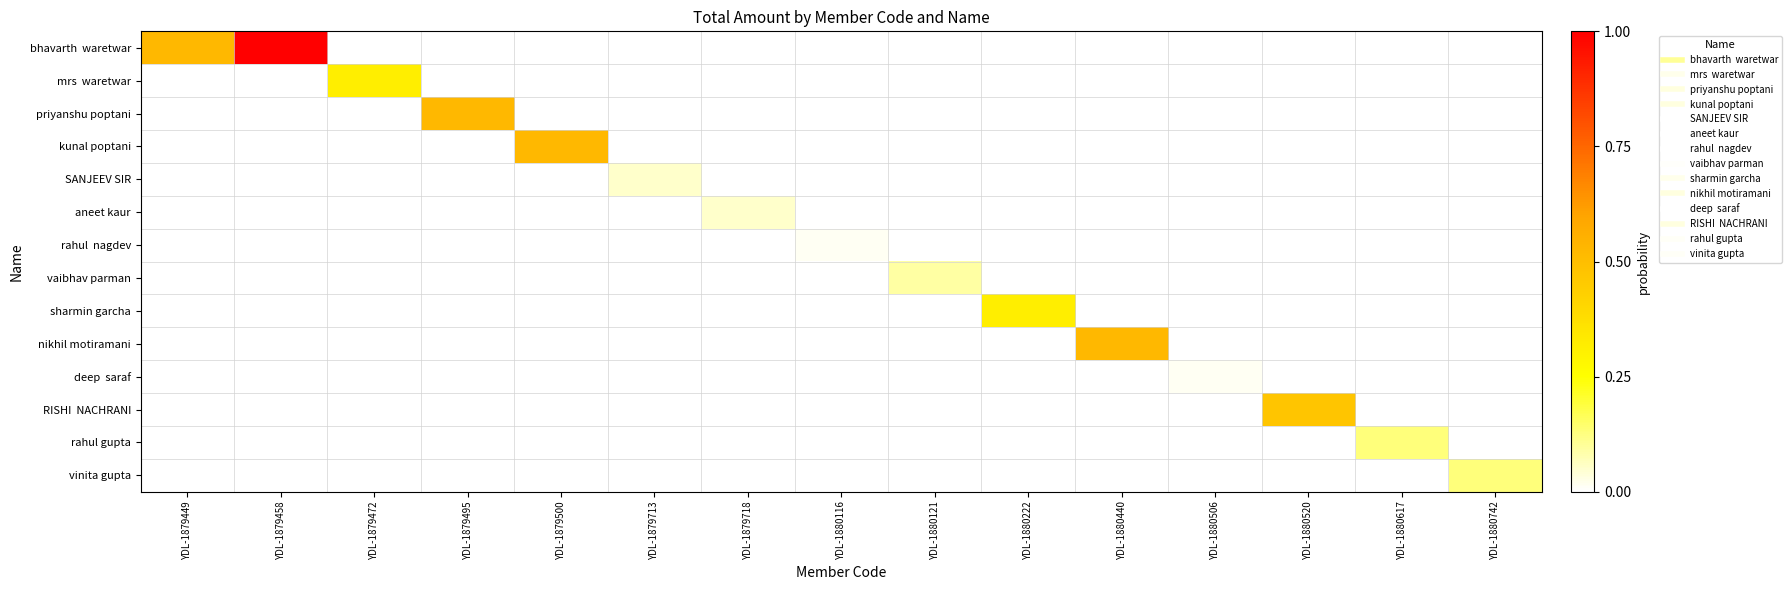

Which label corresponds to the smallest value in the chart?

YDL-1879472